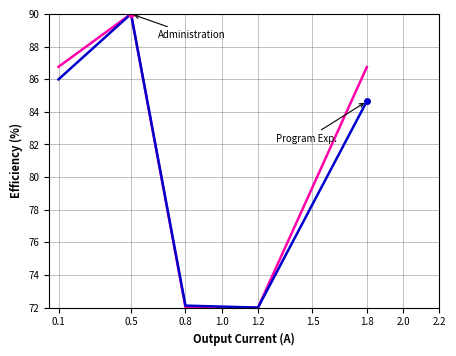

What is the difference between the highest and lowest values at 1.8?

2.1